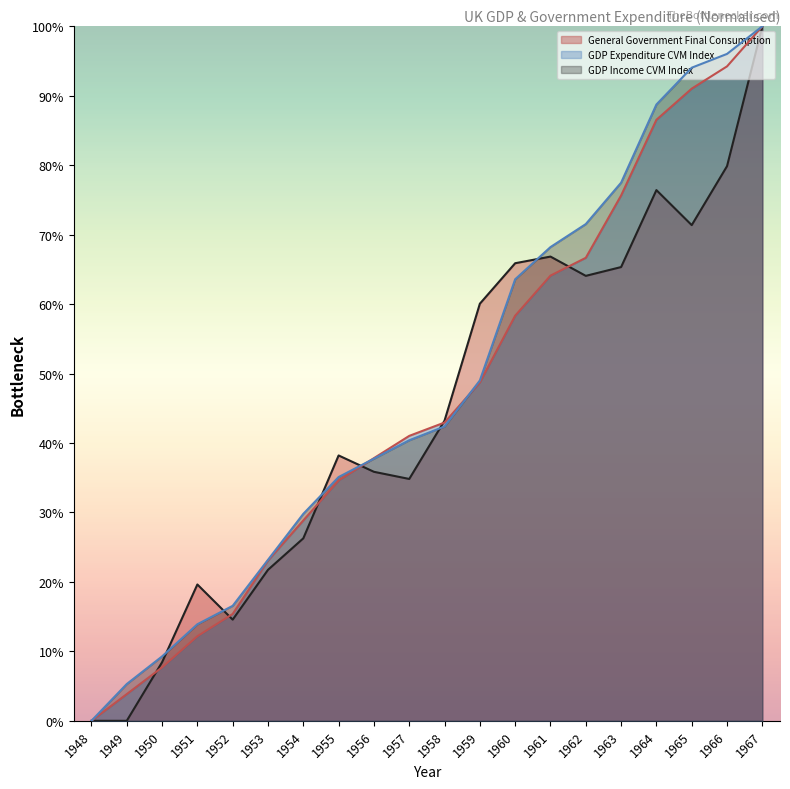

What is the sum of all GDP Expenditure CVM Index values?

932.7